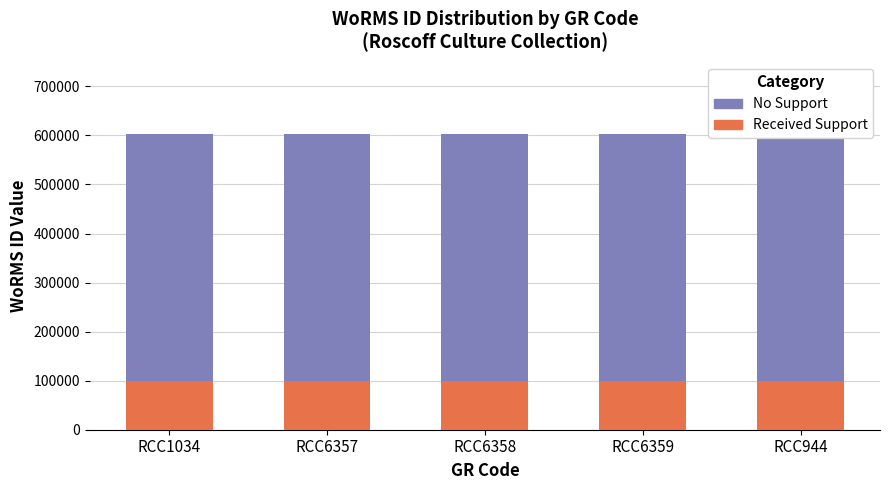

At which category does the chart reach its peak across all series?

RCC1034